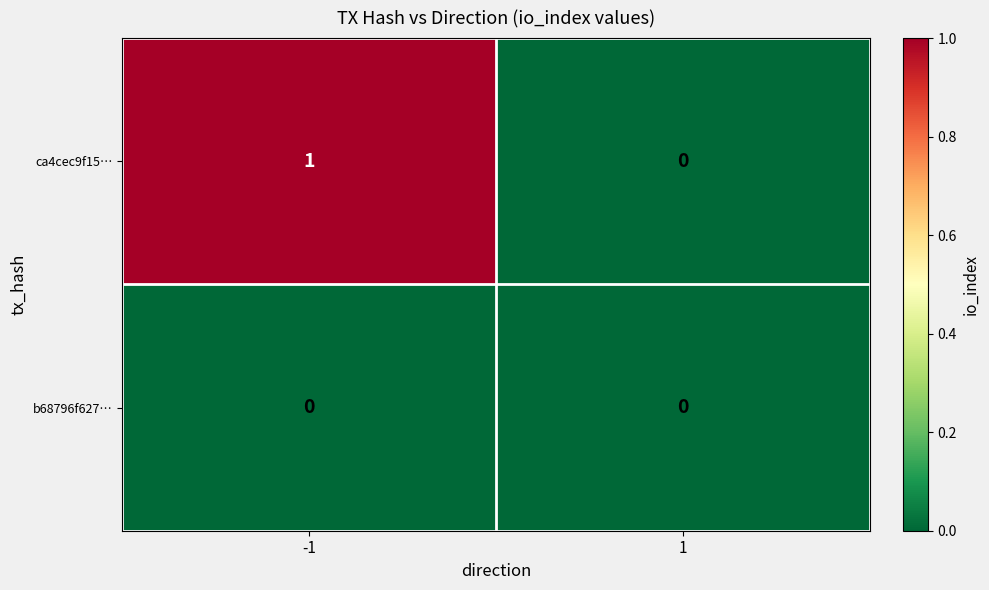

Rank the series by their maximum value, from lowest to highest.

b68796f627…, ca4cec9f15…